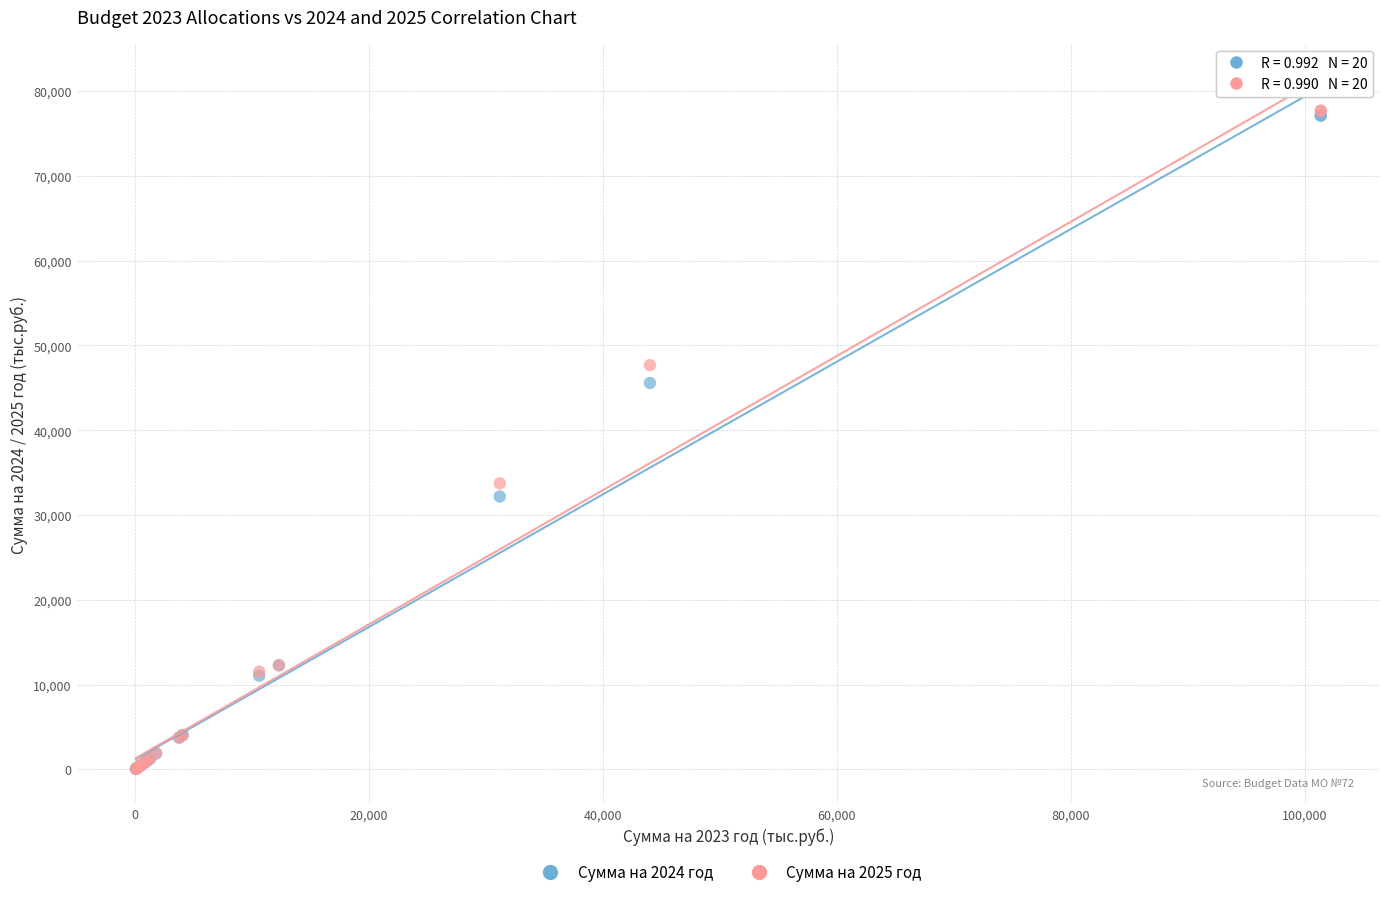

Across all series, what Y value is closest to 38859?

33734.1